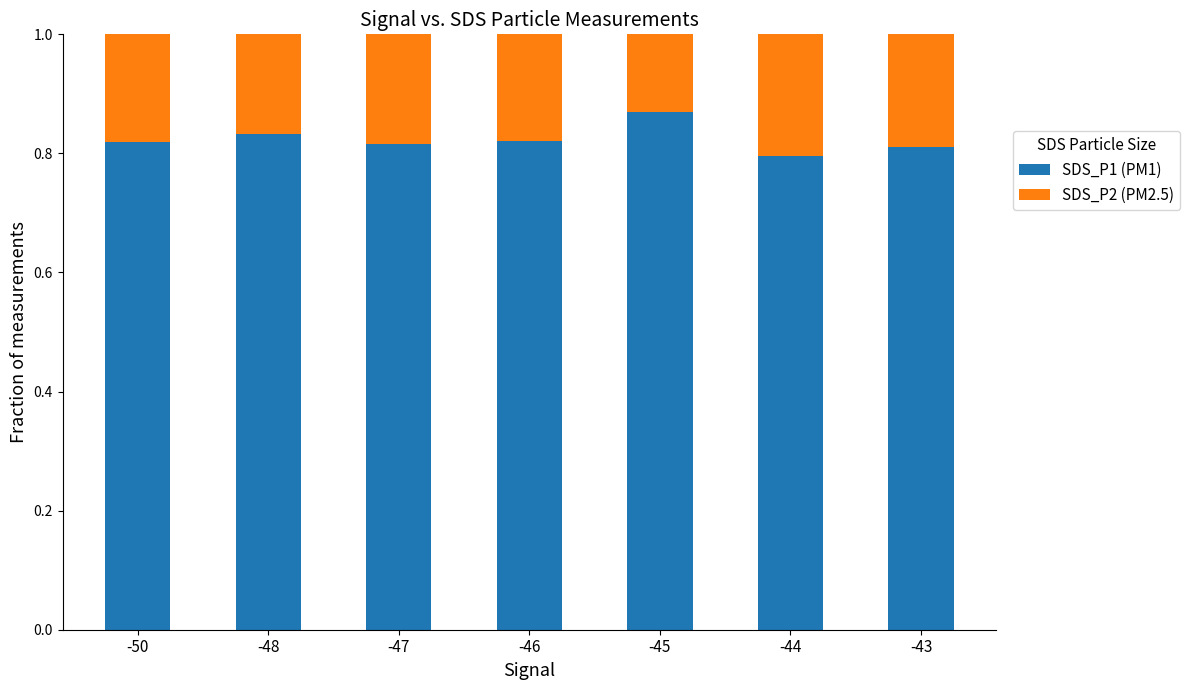

Is it true that SDS_P1 (PM1) equals 0.4 at -48?

False